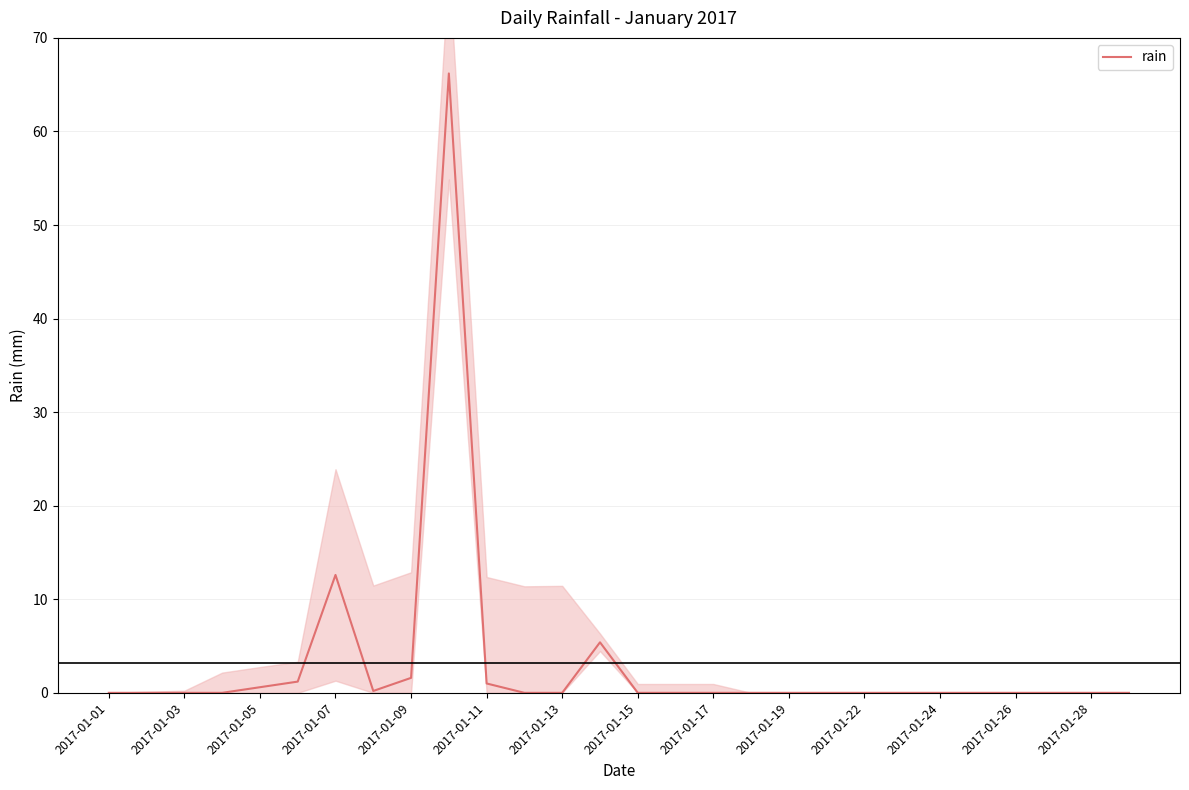

What is the maximum value for rain?

66.2